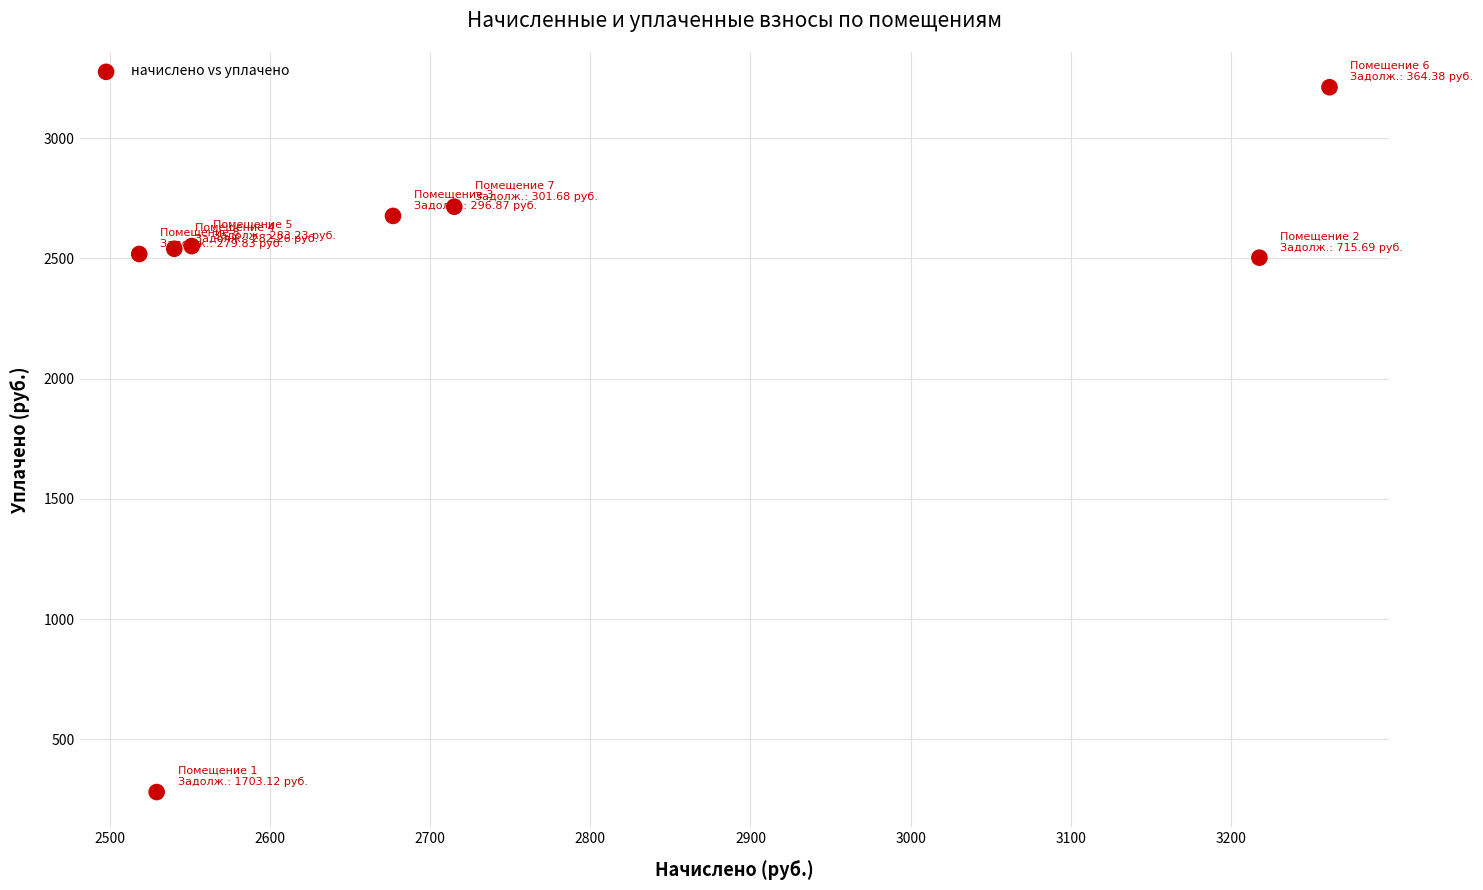

What is the range of X values (max minus min)?

743.0